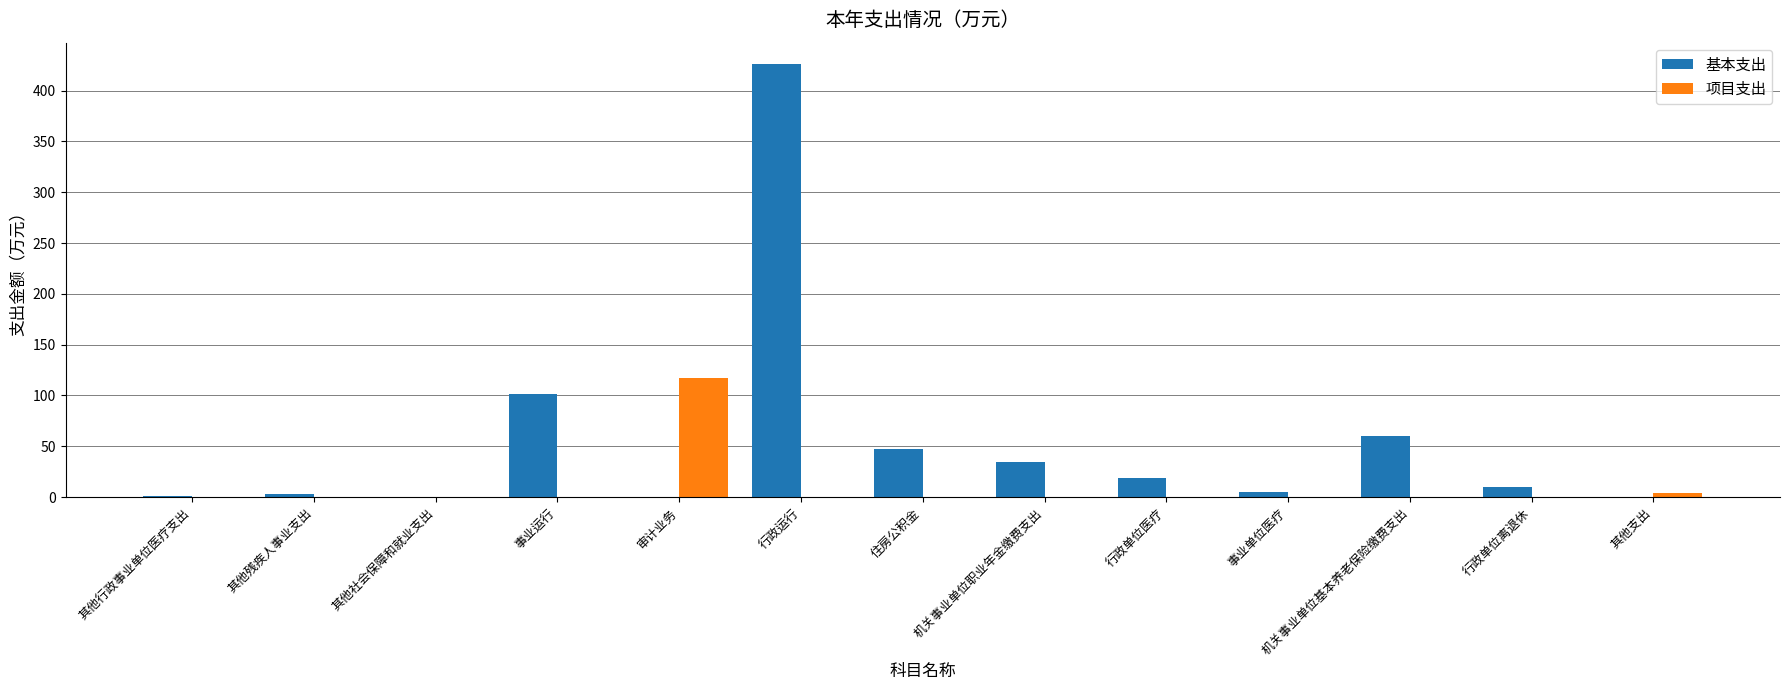

Does the chart contain stacked bars?

No